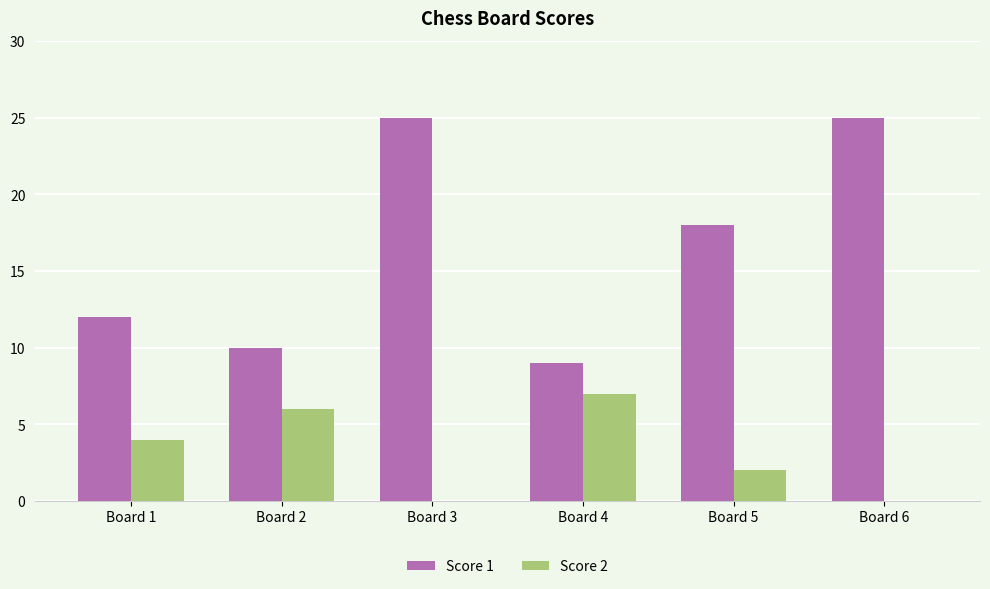

What is the sum of all Score 2 values?

19